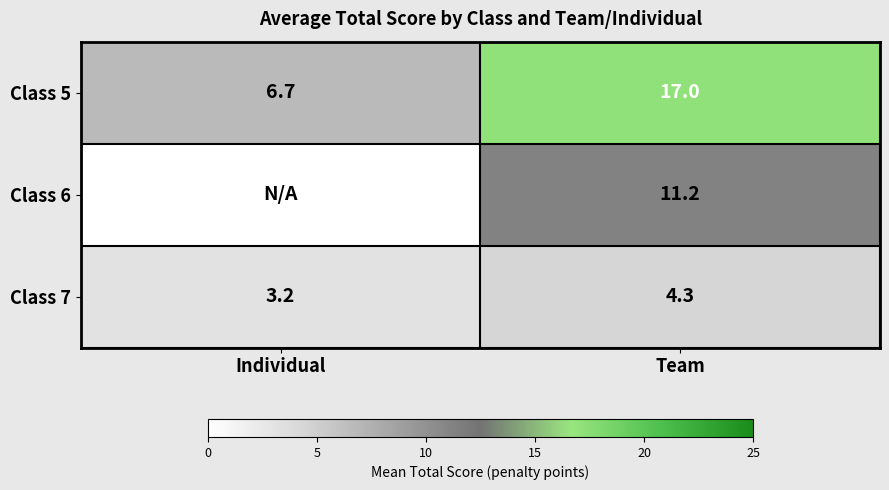

What is the total value across all series at Team?

32.5